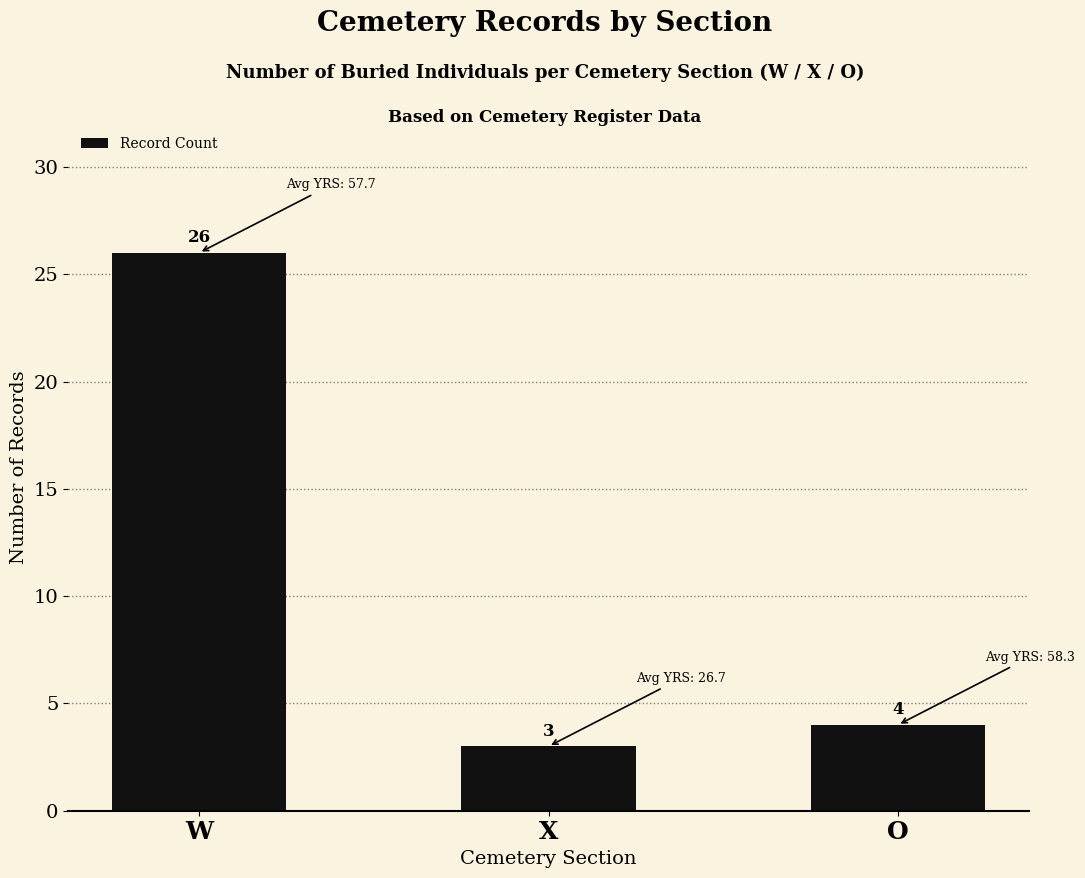

How many categories are shown in the chart?

3